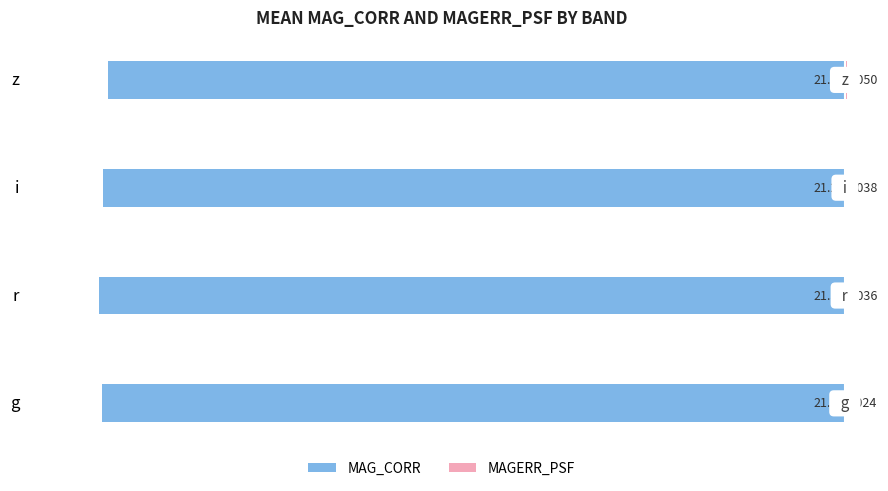

Count the MAGERR_PSF values in the range 0 to 1.

4